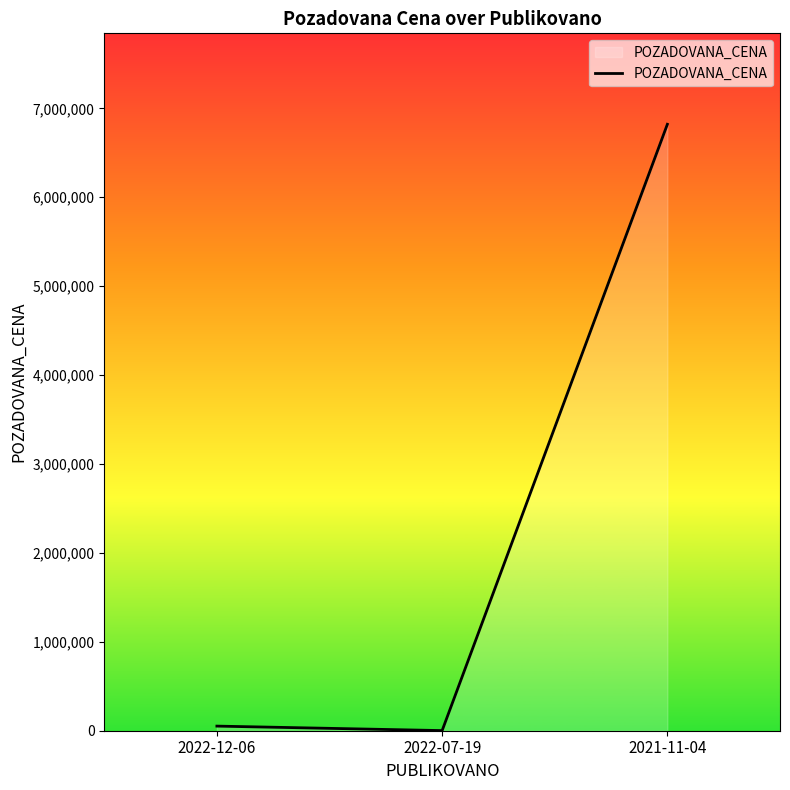

How many series are shown in this chart?

1